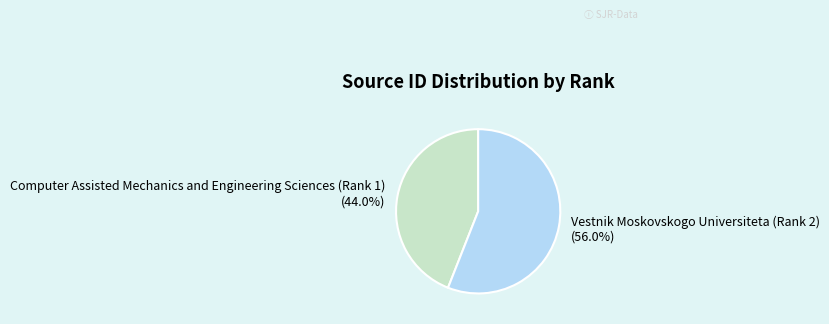

Does any single category account for the majority?

Yes